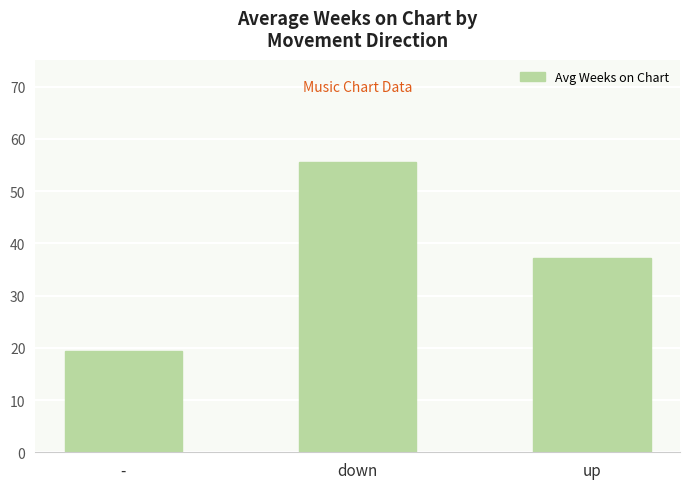

The chart shows a value of 55.6 at down. True or false?

True